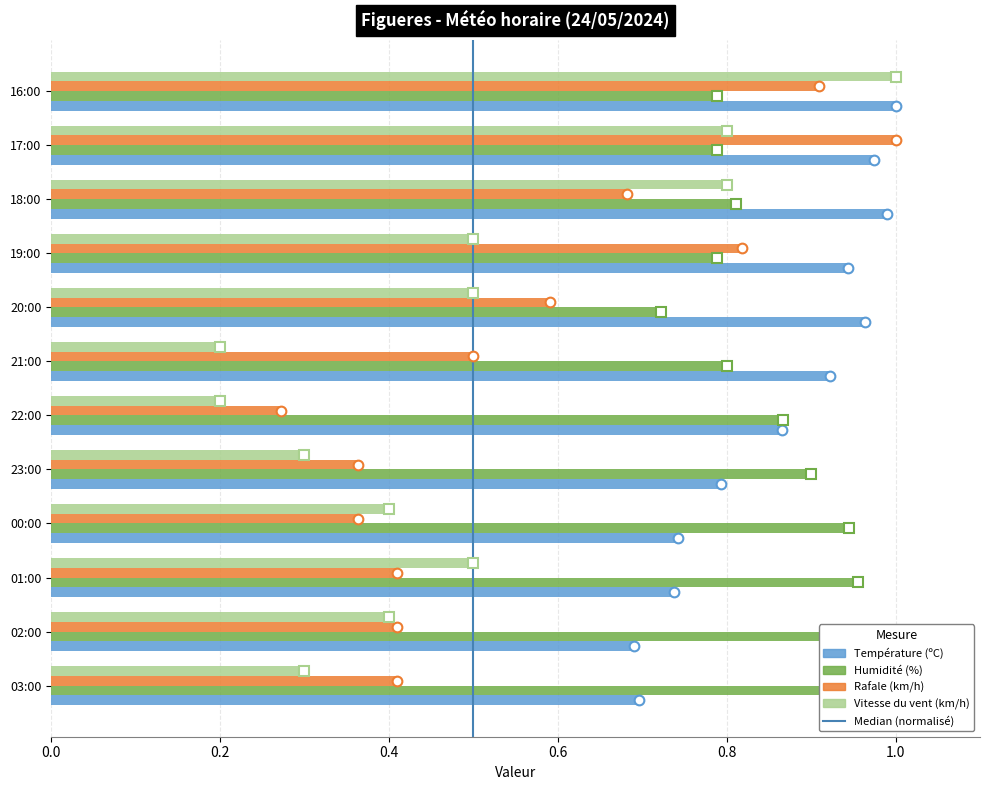

Which series has the widest spread of values?

Vitesse du vent (km/h)